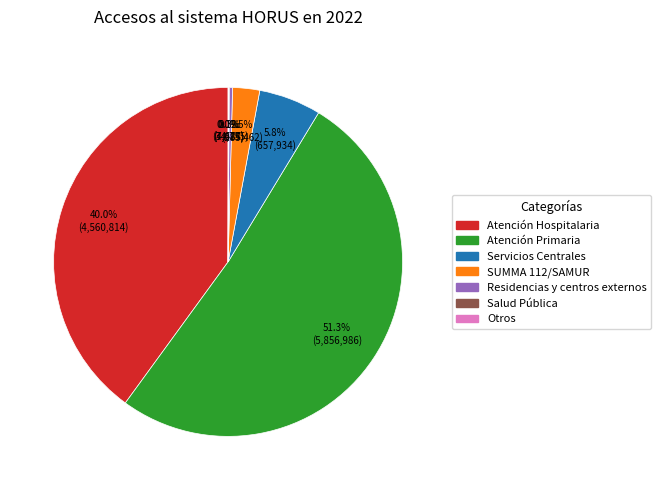

Which slice is the largest?

Atención Primaria